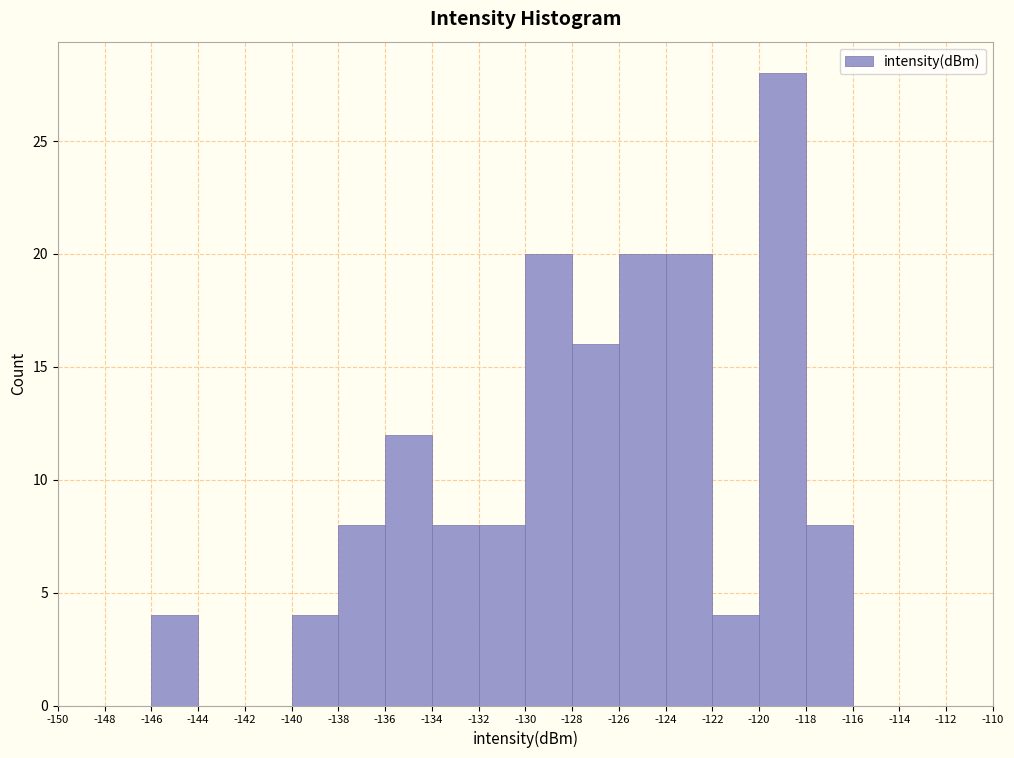

How tall is the bar that spans -118 to -116 on the x-axis? The values are not printed on the chart, so give them approximately, as read against the axis.

8